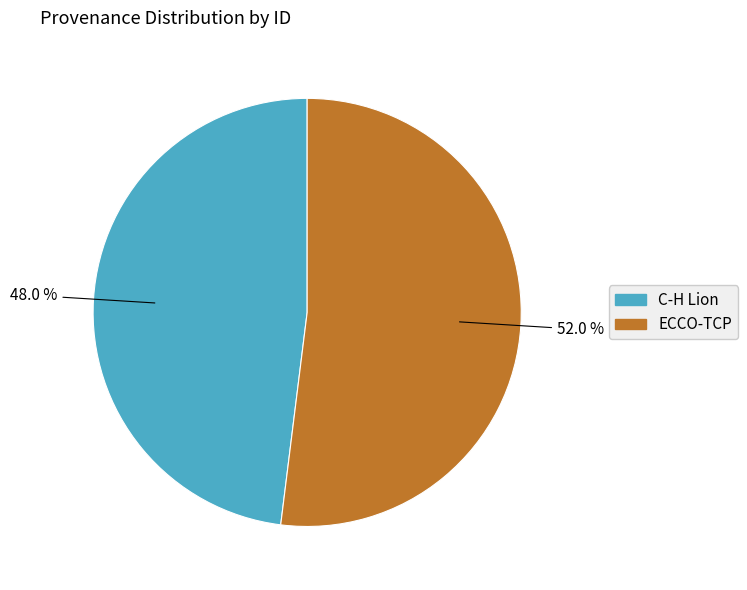

Which slice is the largest?

ECCO-TCP